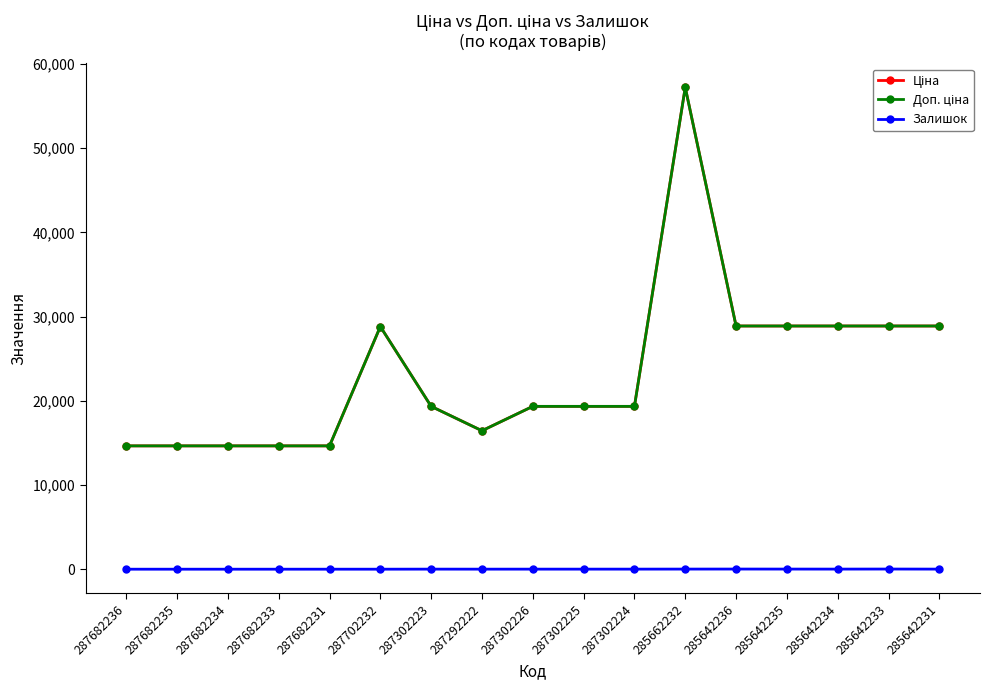

Does the chart have visible grid lines?

No